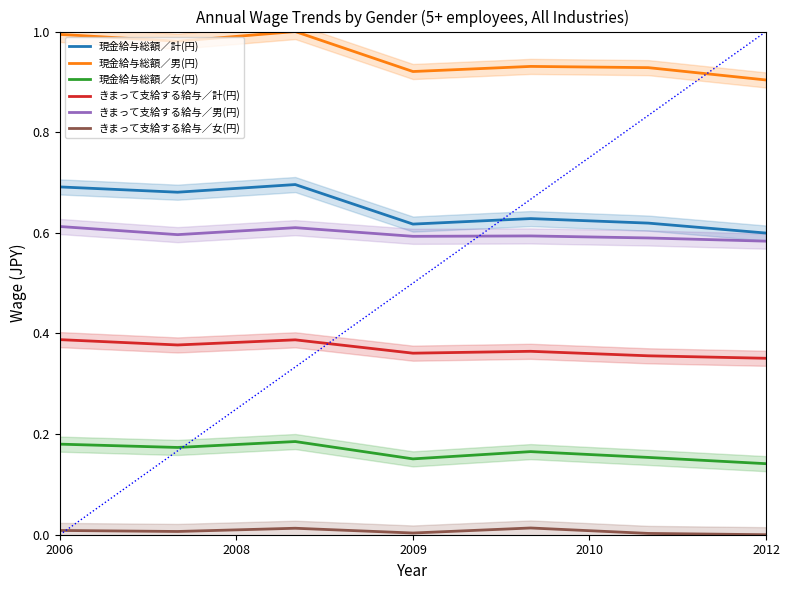

Rank the series by their maximum value, from lowest to highest.

きまって支給する給与／女(円), 現金給与総額／女(円), きまって支給する給与／計(円), きまって支給する給与／男(円), 現金給与総額／計(円), 現金給与総額／男(円)